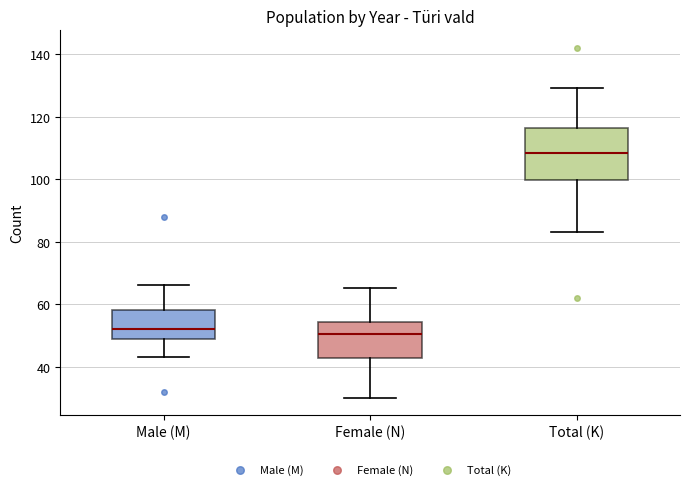

Reading left to right, read every box against the y-axis: the position of its median line, the range the box covers, and the ends of its whiskers. The values are not printed on the chart, so give them approximately, as read against the axis.

Male (M): median 52, box 48 to 58, whiskers 44 to 66
Female (N): median 50, box 42 to 54, whiskers 30 to 66
Total (K): median 108, box 100 to 116, whiskers 84 to 130